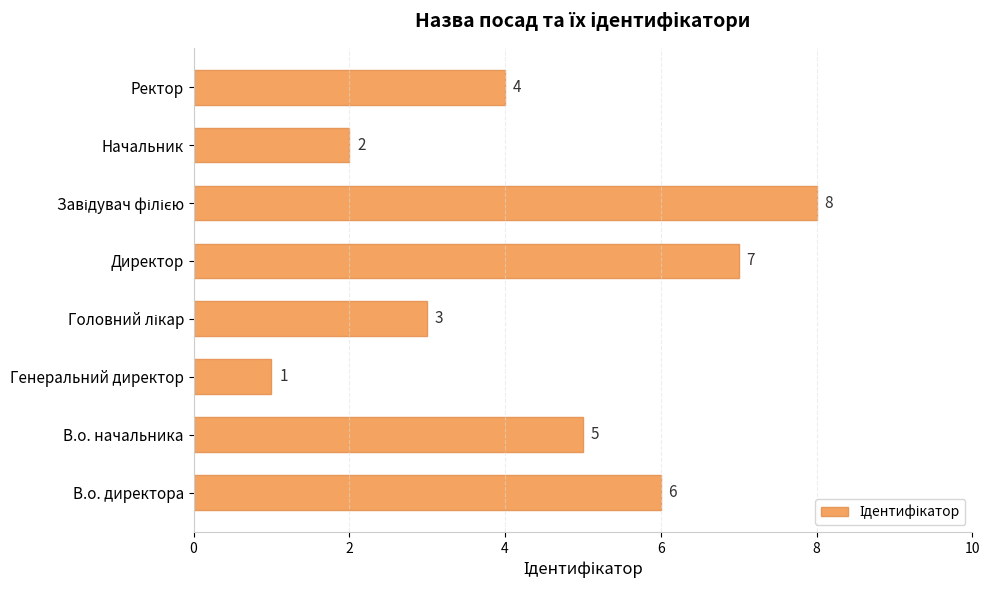

Is it true that the value at В.о. директора is 6?

True